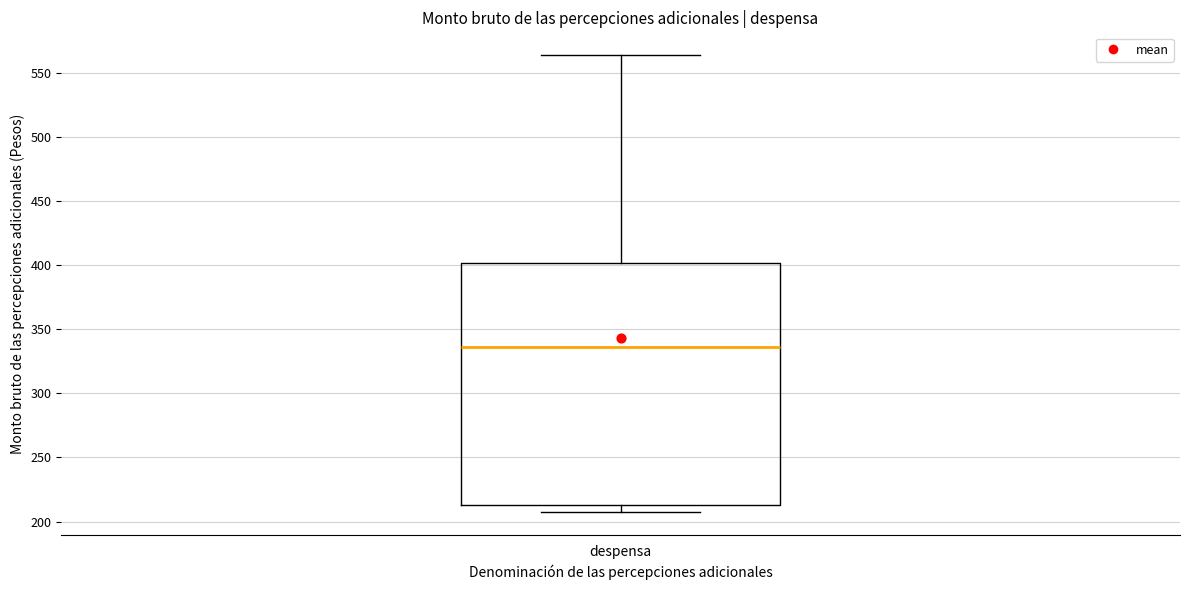

Read this box plot against the y-axis: the position of the median line, the range covered by the box, and the ends of both whiskers. The values are not printed on the chart, so give them approximately, as read against the axis.

median 335, box 215 to 400, whiskers 205 to 565